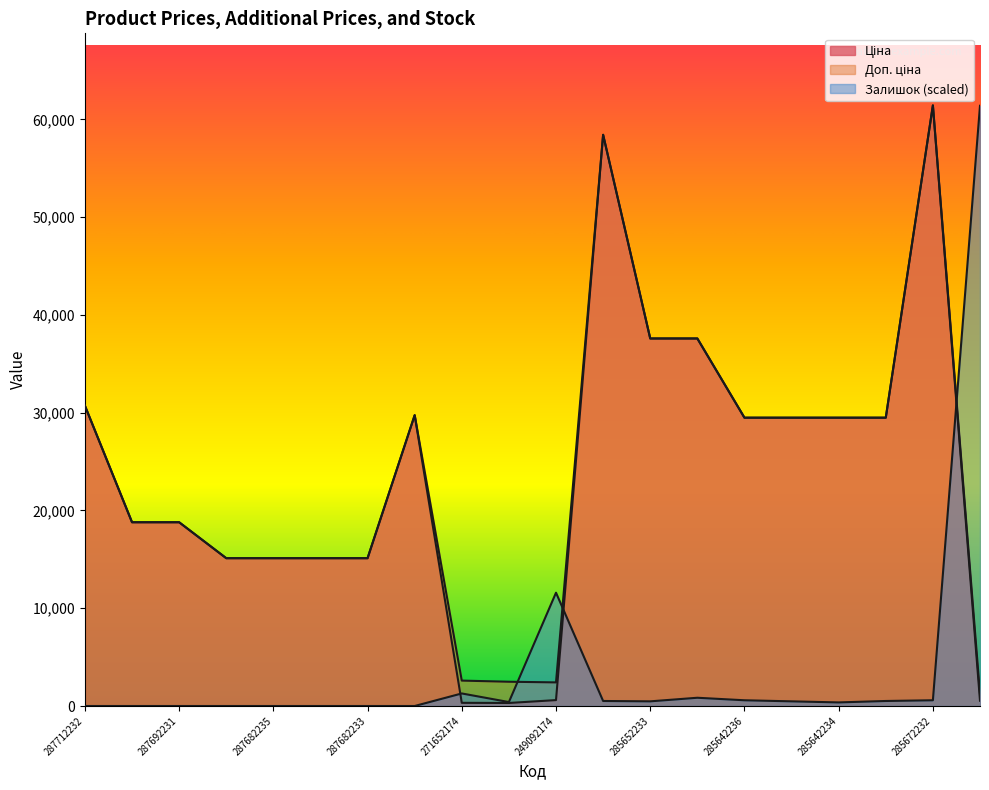

True or false: Доп. ціна has a value of 4576.8 at 271652174.

False